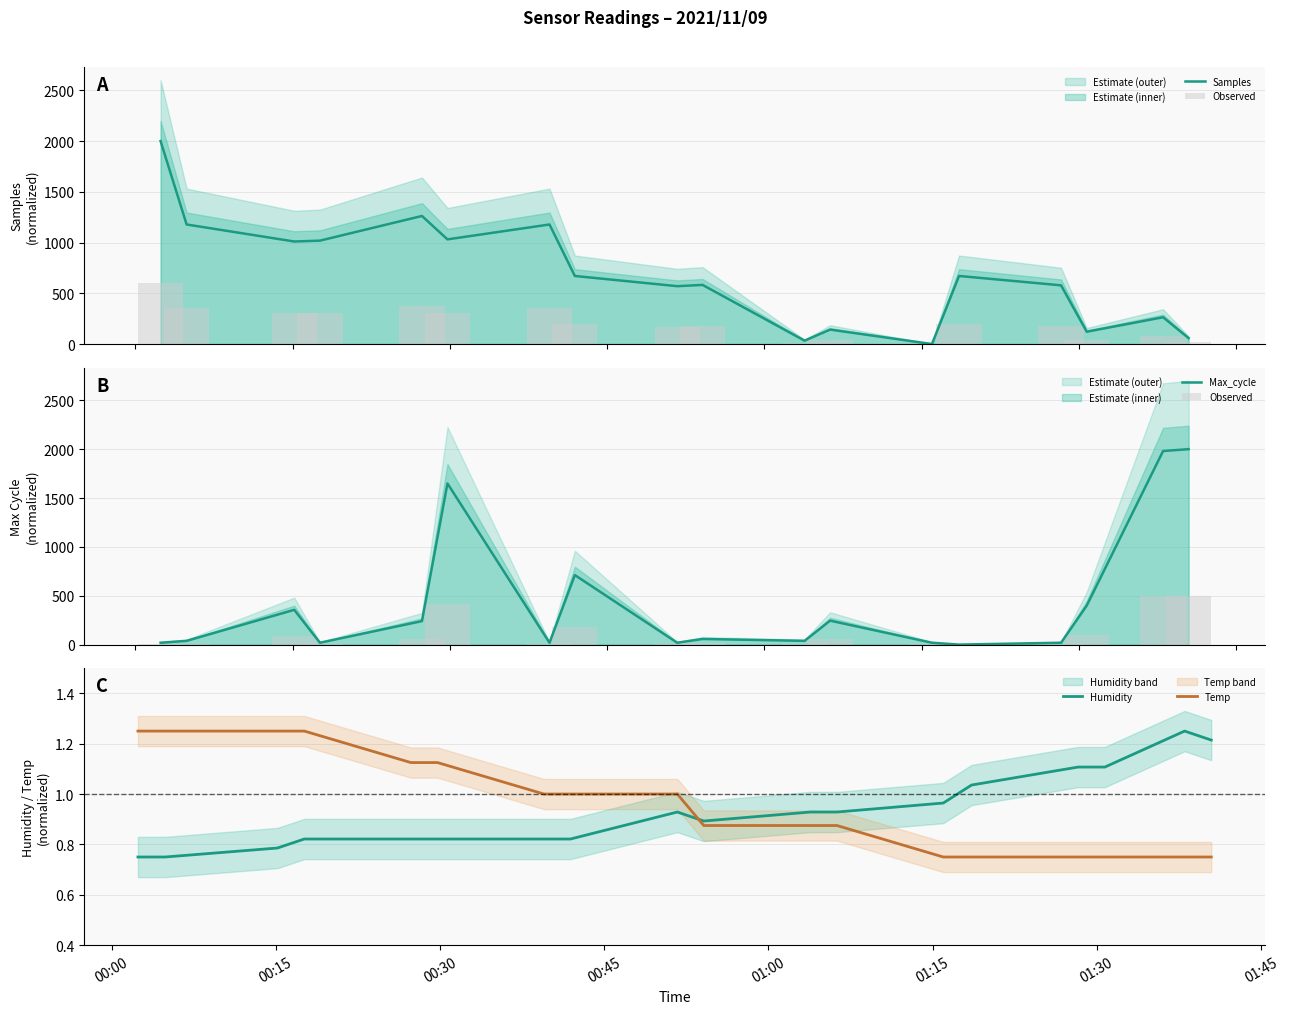

How many intersections are there between Humidity and Temp?

1